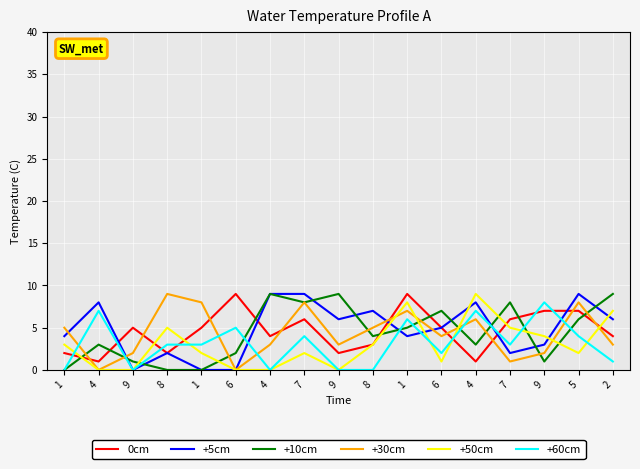

Does the chart display data point markers on the line(s)?

No